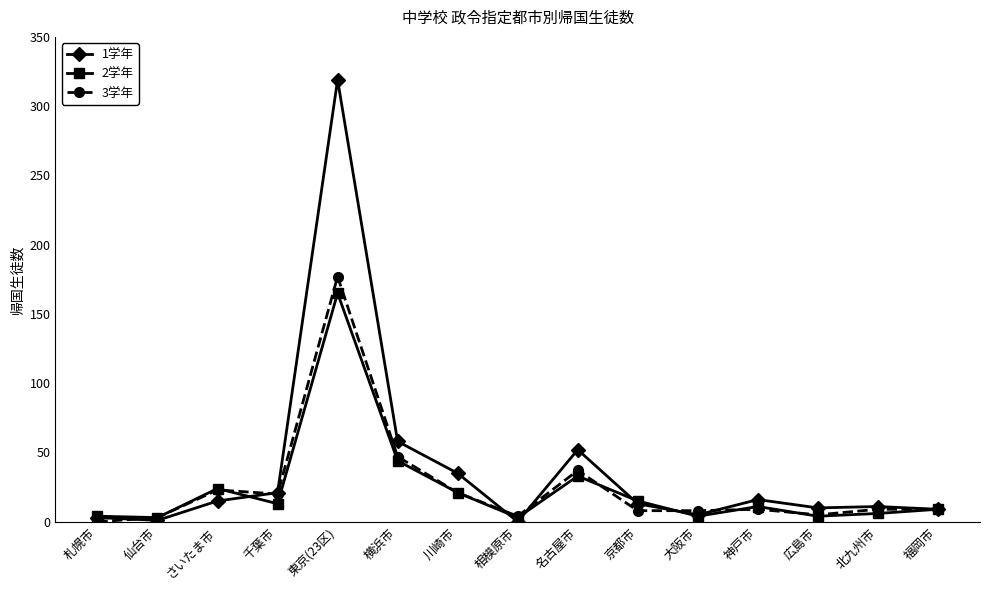

Count the number of data series in this chart.

3